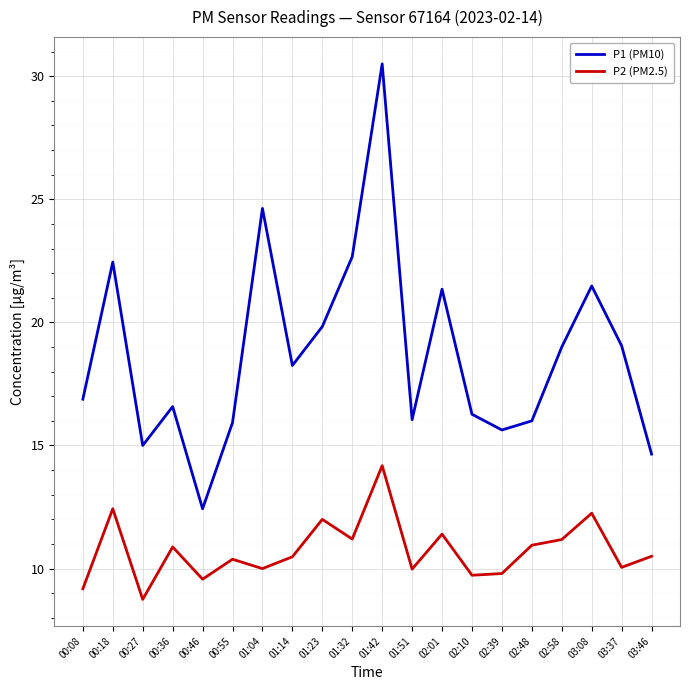

At which category is the sum across all series the highest?

01:42